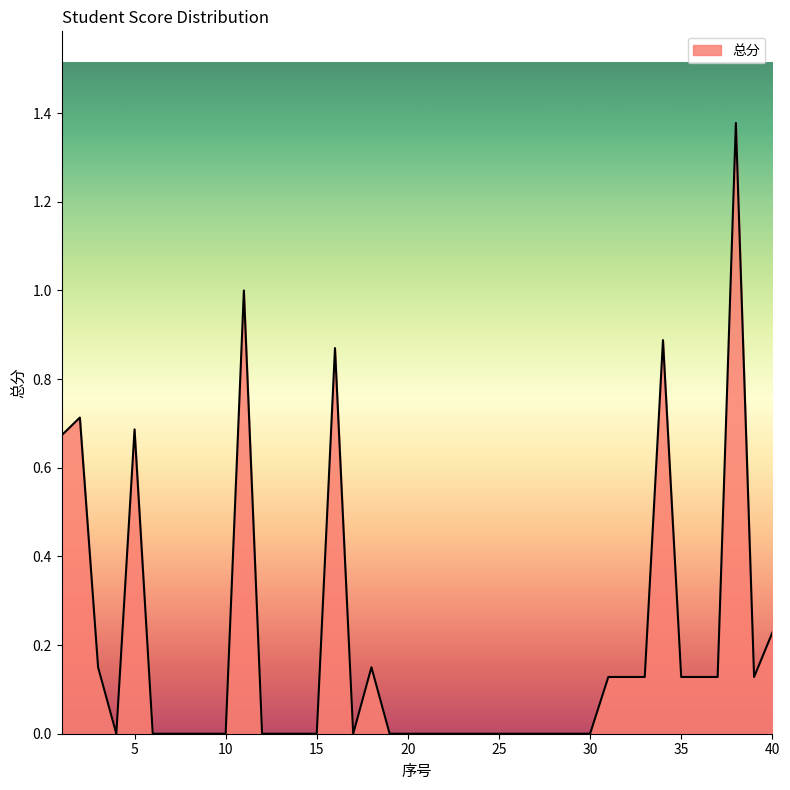

Does the chart display data point markers on the line(s)?

No